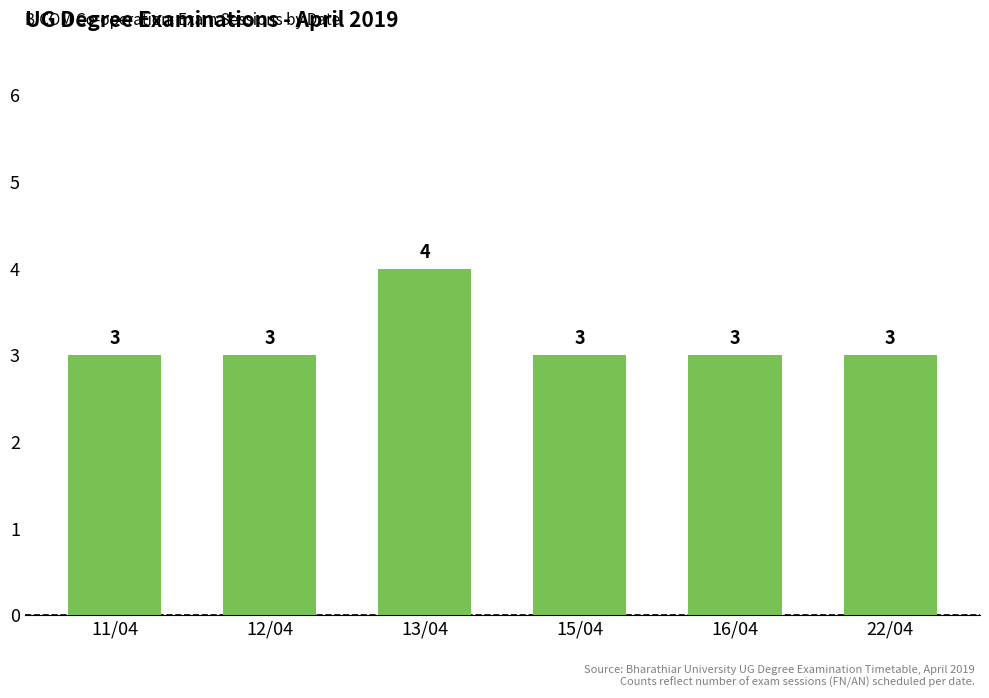

How many bars are there in total?

6